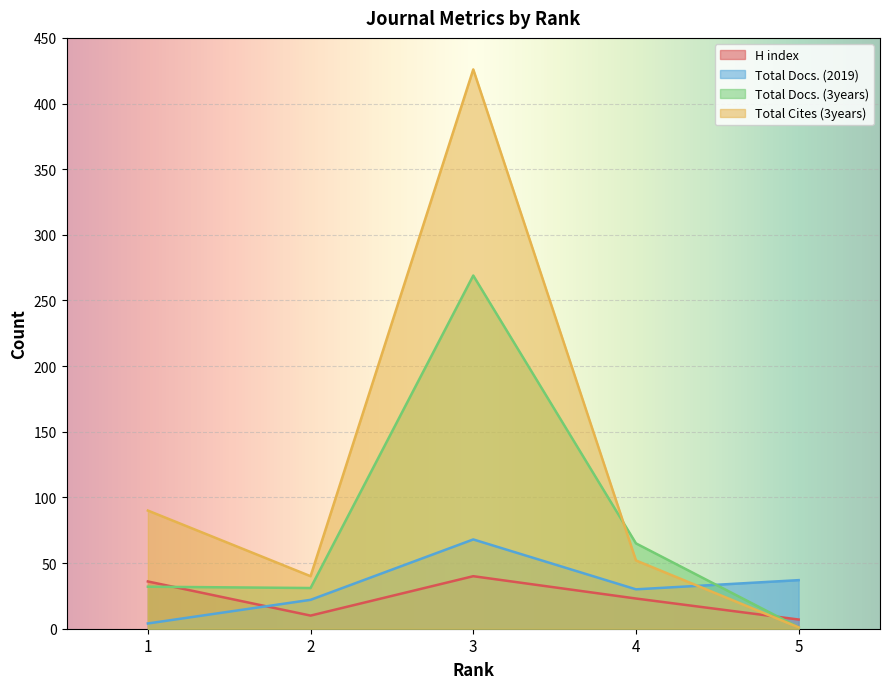

At which label is H index closest to 23?

4